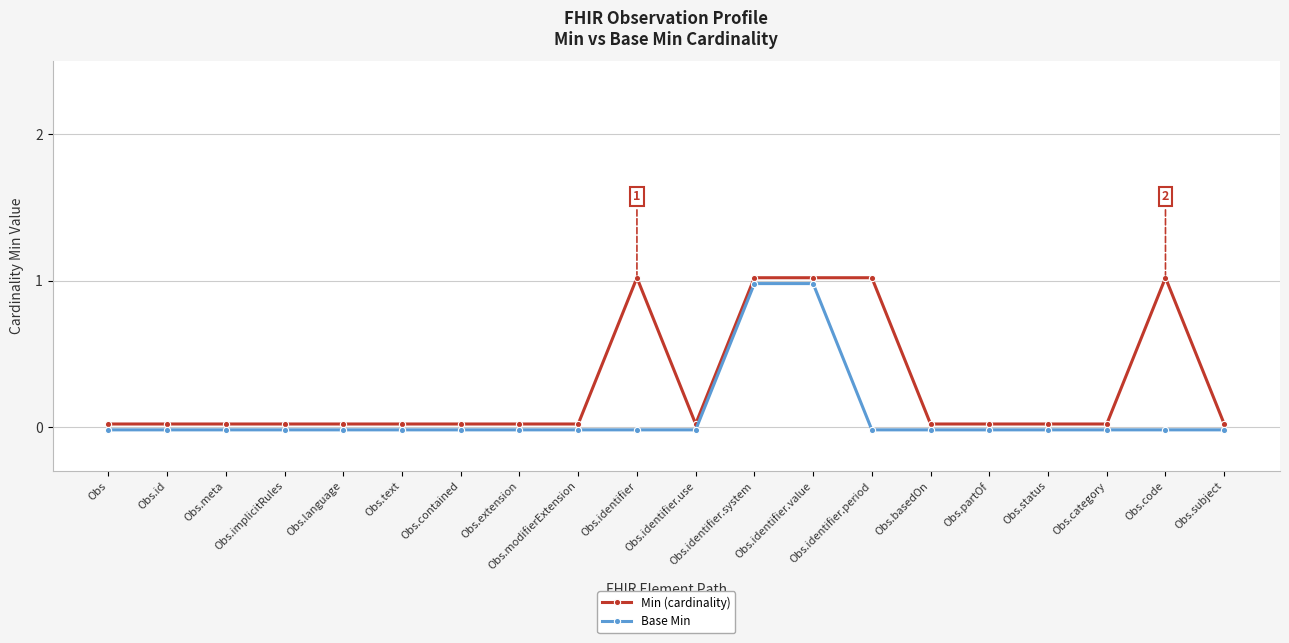

Rank the categories by Min (cardinality) value from highest to lowest.

Obs.identifier, Obs.identifier.system, Obs.identifier.value, Obs.identifier.period, Obs.code, Obs, Obs.id, Obs.meta, Obs.implicitRules, Obs.language, Obs.text, Obs.contained, Obs.extension, Obs.modifierExtension, Obs.identifier.use, Obs.basedOn, Obs.partOf, Obs.status, Obs.category, Obs.subject